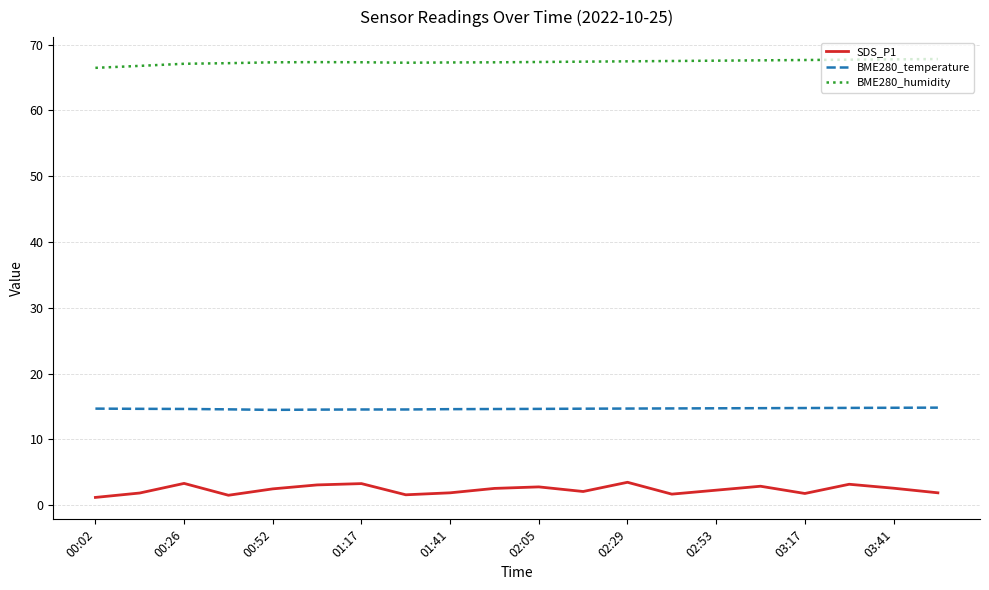

Does the chart have visible grid lines?

Yes